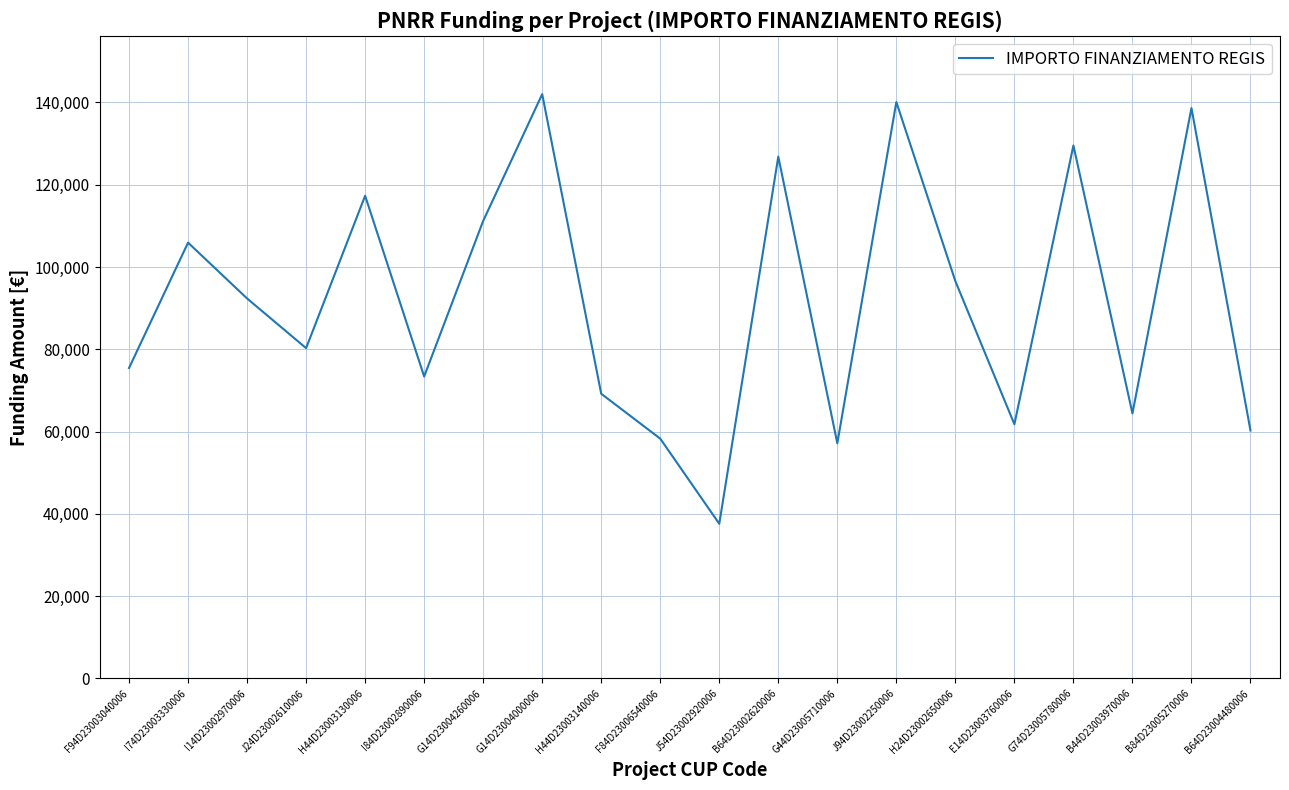

How many values exceed 92341?

10